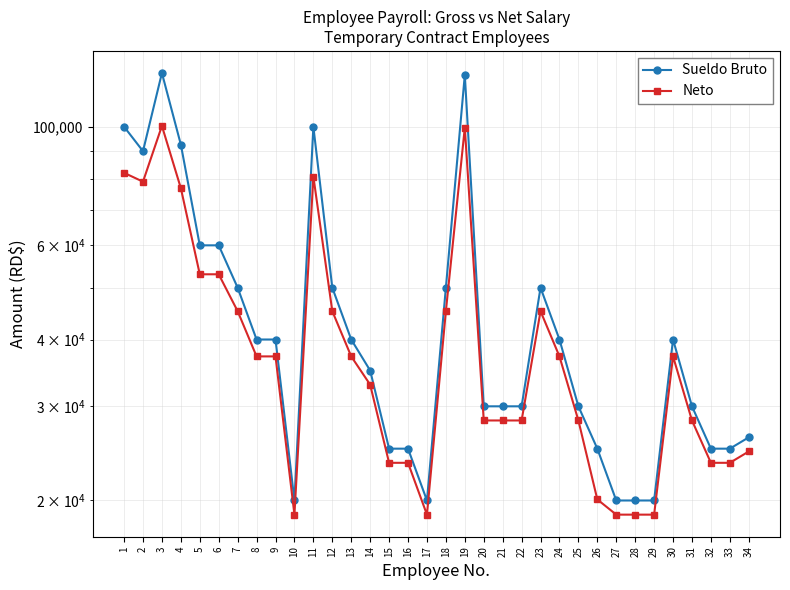

Does the chart have visible grid lines?

Yes